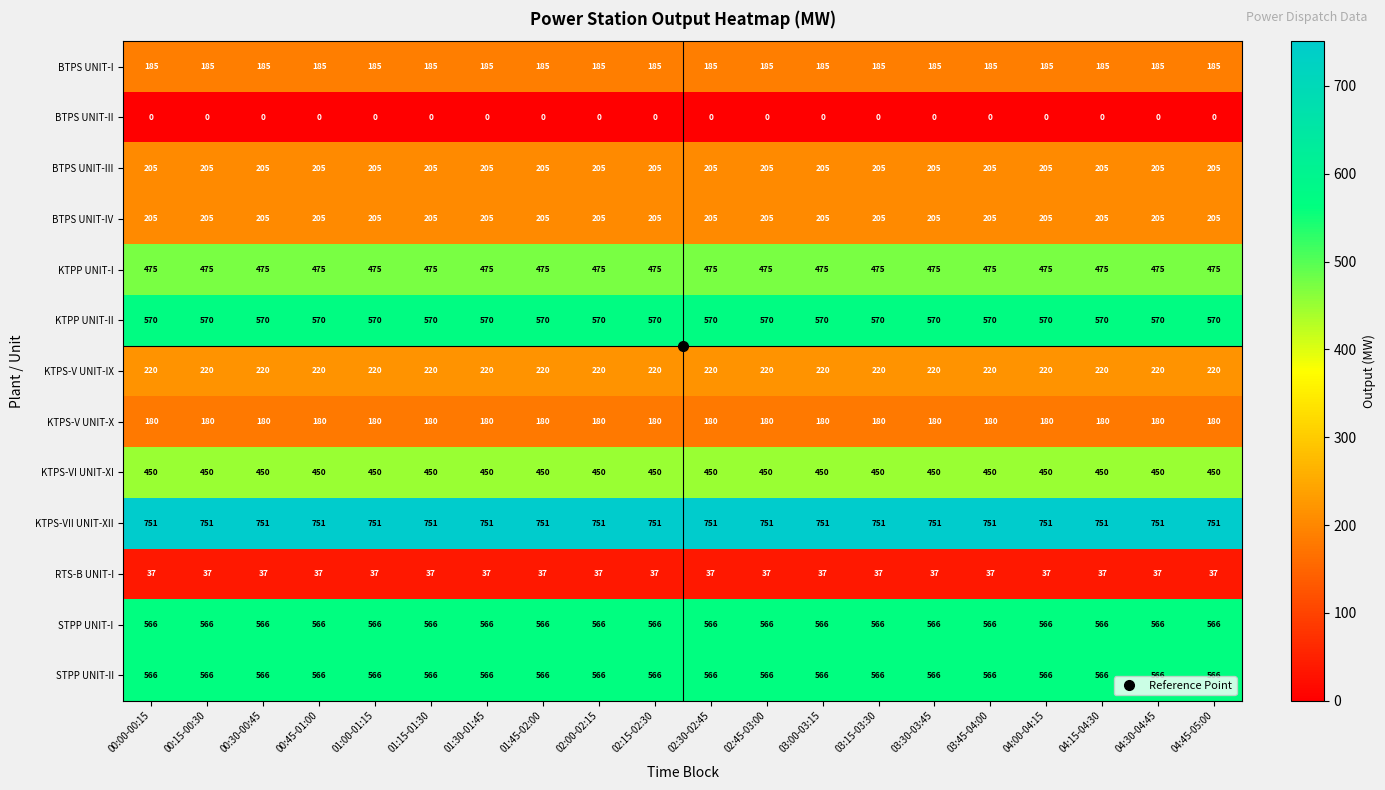

True or false: STPP UNIT-II has a value of 812 at 04:45-05:00.

False